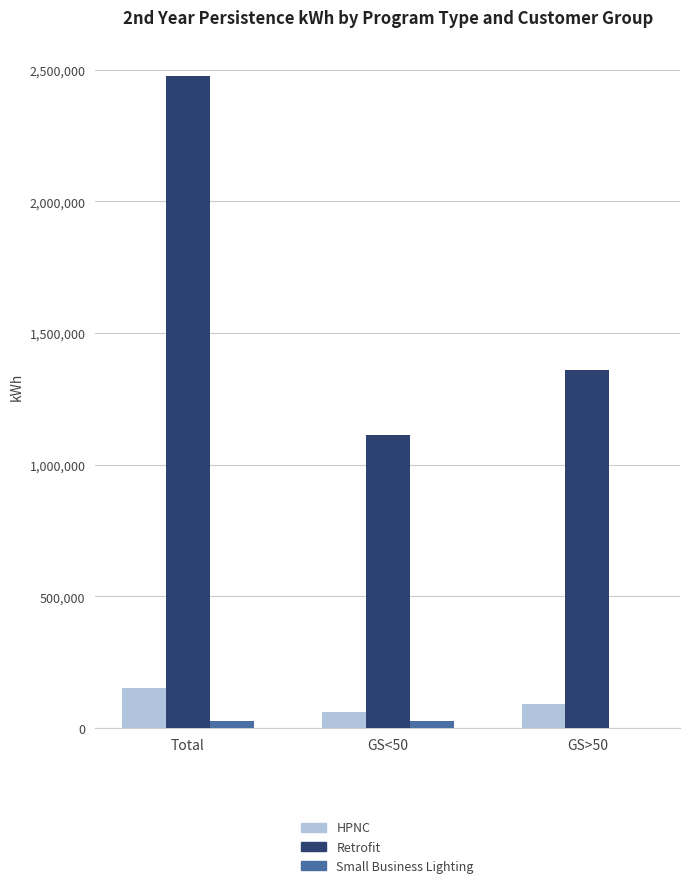

Reading left to right, extract all data points from this chart.

HPNC: Total=152432.5	GS<50=60113.0	GS>50=92319.5
Retrofit: Total=2474254.0	GS<50=1112948.6	GS>50=1361305.4
Small Business Lighting: Total=26886.3	GS<50=26886.3	GS>50=0.0